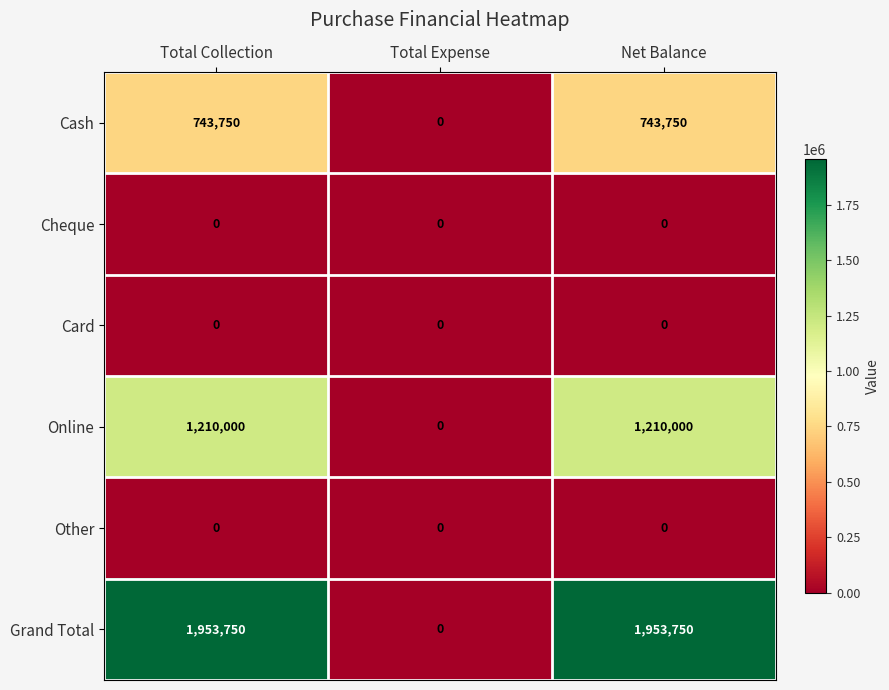

What is the approximate value of Online at Net Balance, to the nearest 10?

1210000